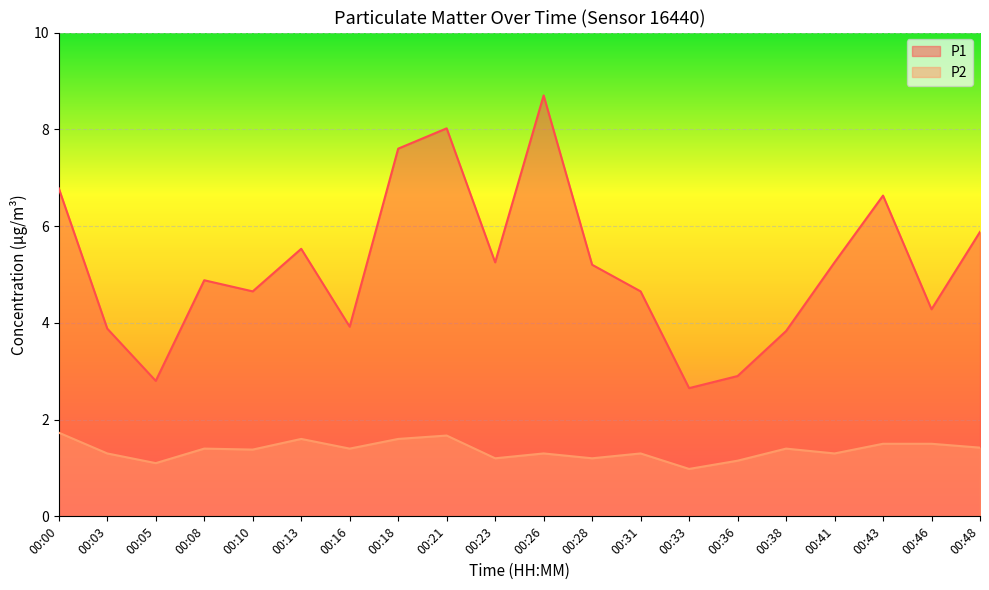

List the labels in order of P2 value, smallest first.

00:33, 00:05, 00:36, 00:23, 00:28, 00:03, 00:26, 00:31, 00:41, 00:10, 00:08, 00:16, 00:38, 00:48, 00:43, 00:46, 00:13, 00:18, 00:21, 00:00